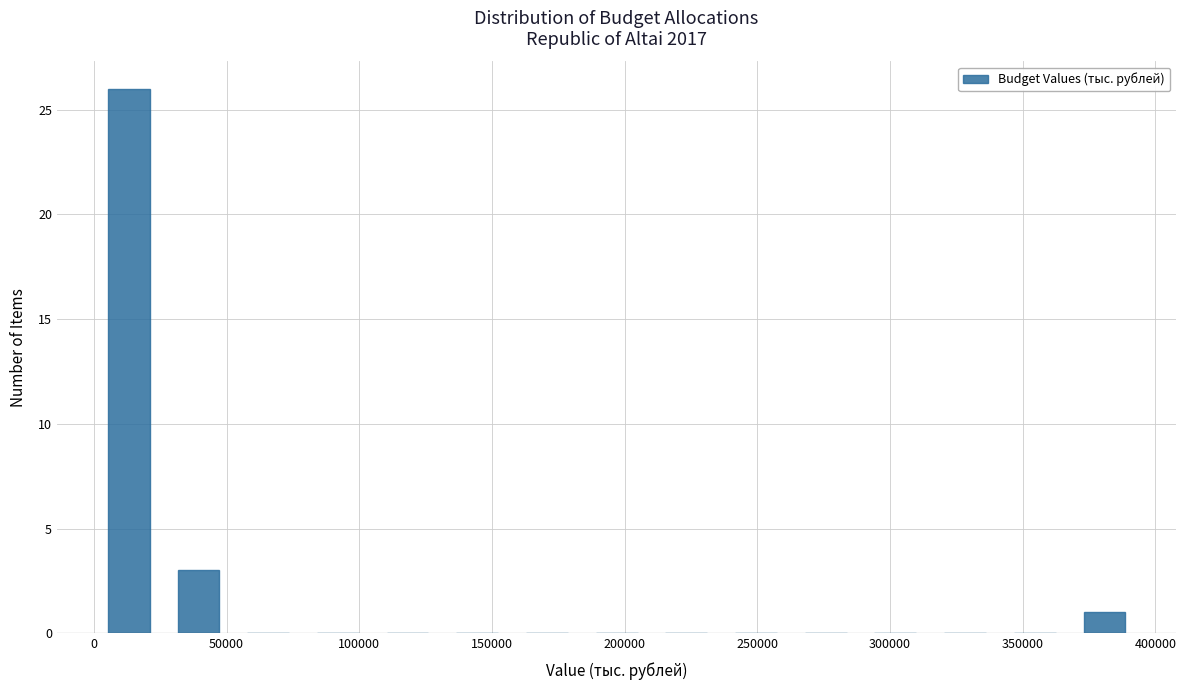

Reading left to right, transcribe this chart: for each bar, give the range it covers on the x-axis and its height. Neither the bar edges nor the heights are printed on the chart, so give them approximately, as read against the axes.

0 to 25000: 26
25000 to 55000: 3
55000 to 80000: 0
80000 to 105000: 0
105000 to 130000: 0
130000 to 160000: 0
160000 to 185000: 0
185000 to 210000: 0
210000 to 235000: 0
235000 to 265000: 0
265000 to 290000: 0
290000 to 315000: 0
315000 to 340000: 0
340000 to 370000: 0
370000 to 395000: 1